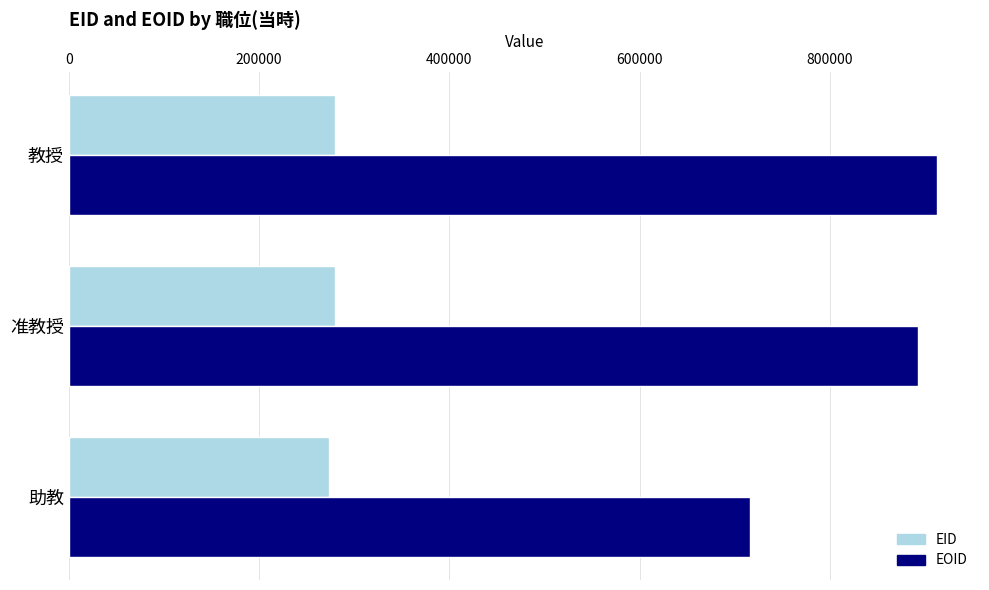

Which series has the largest range (max minus min)?

EOID